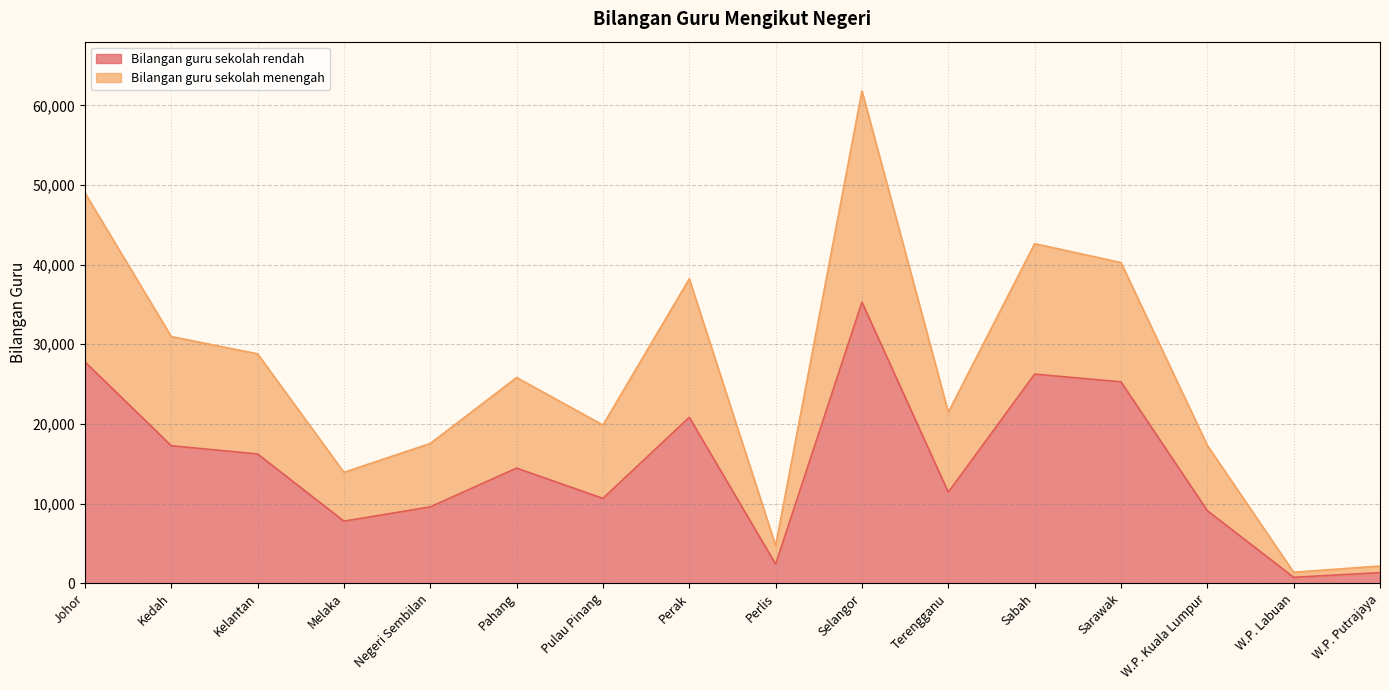

Which series has the largest total across all categories?

Bilangan guru sekolah menengah